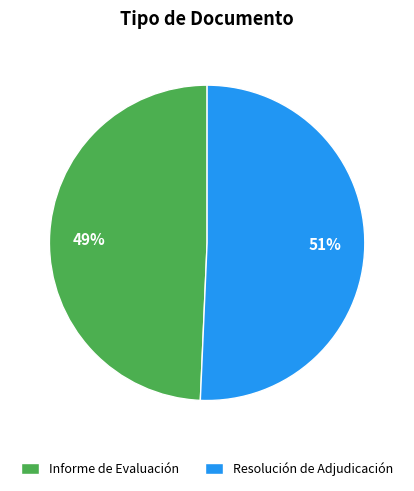

Which category has the smallest portion of the pie?

Informe de Evaluación